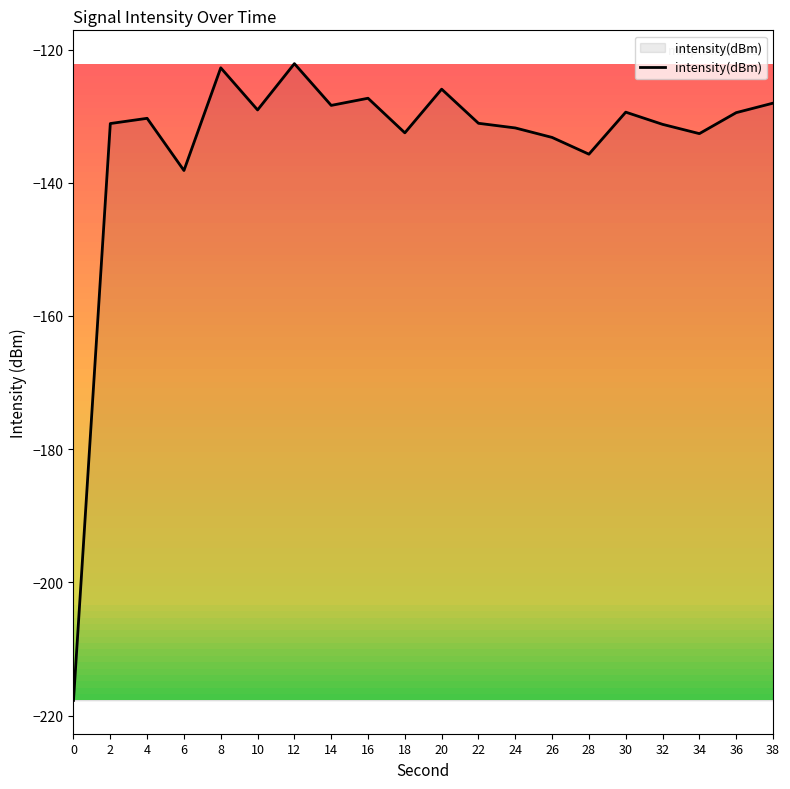

How many lines are shown in the chart?

1